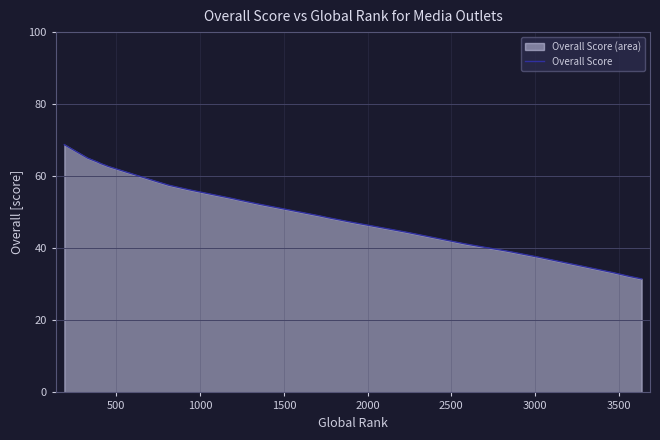

What is the greatest value displayed?

68.8